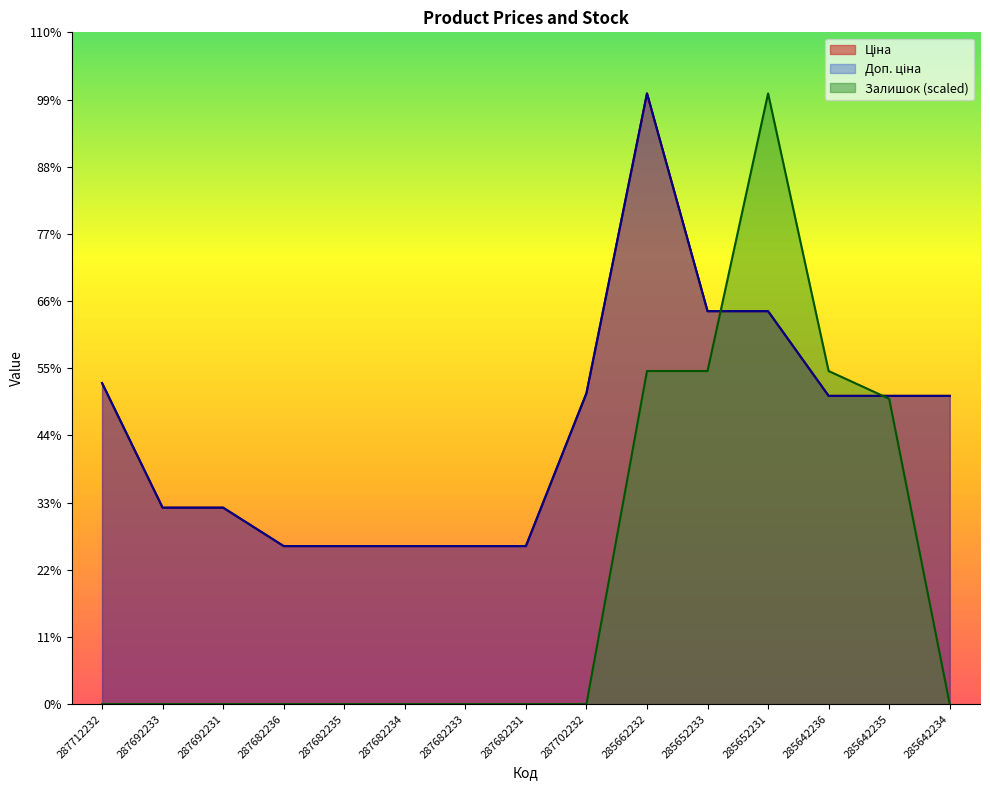

At which label is Доп. ціна closest to 36528?

285652233